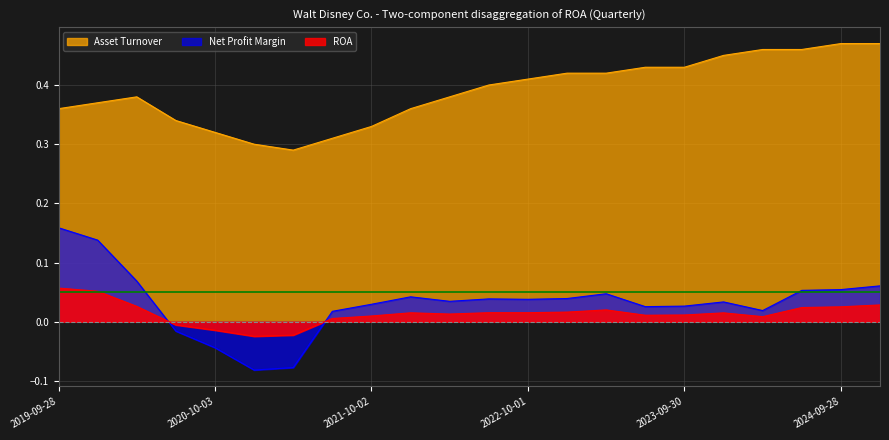

At which label is ROA closest to 0?

2020-06-27